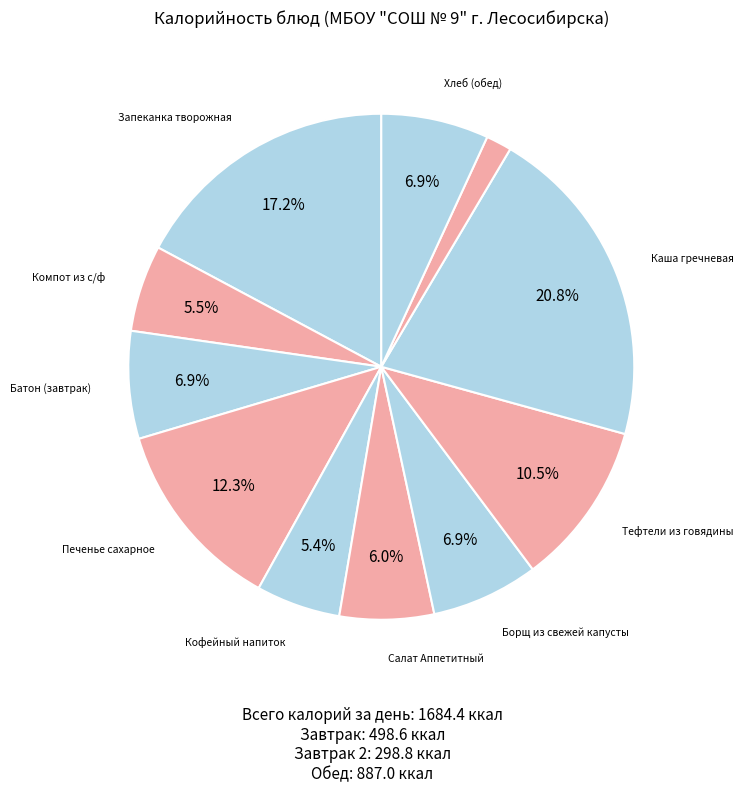

Count the number of slices in the pie.

11